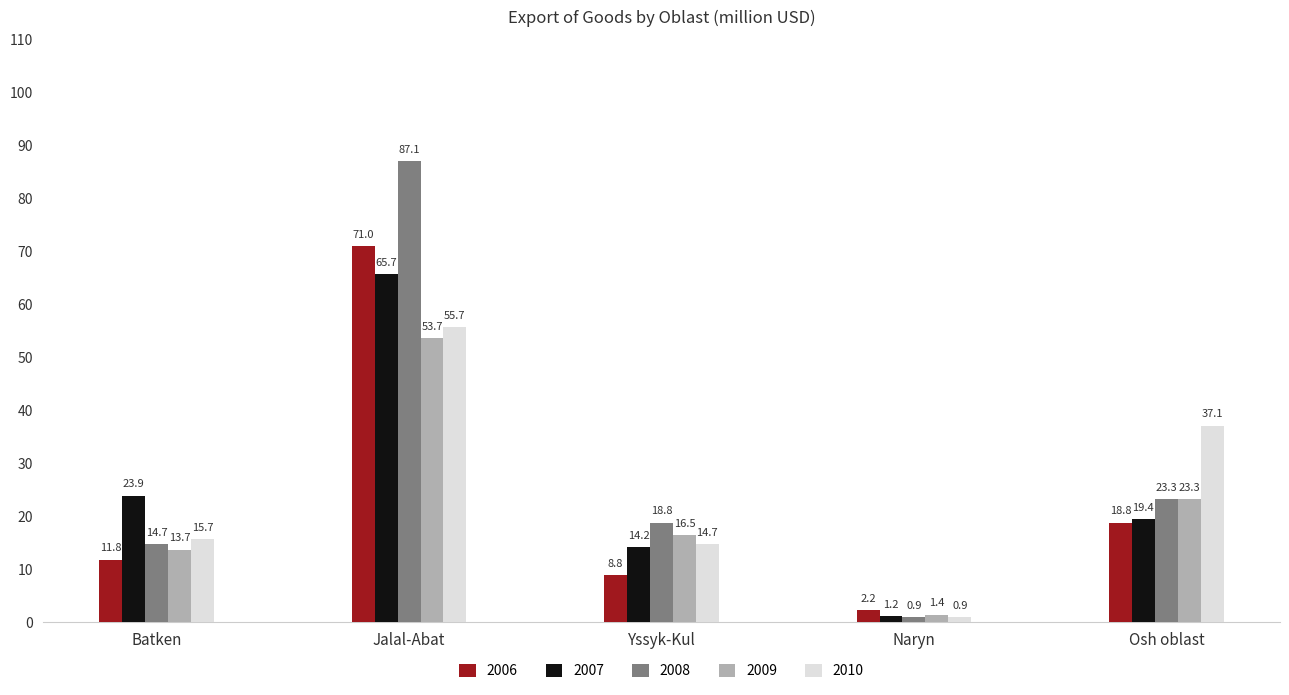

How many values in the 2006 series exceed 11?

3